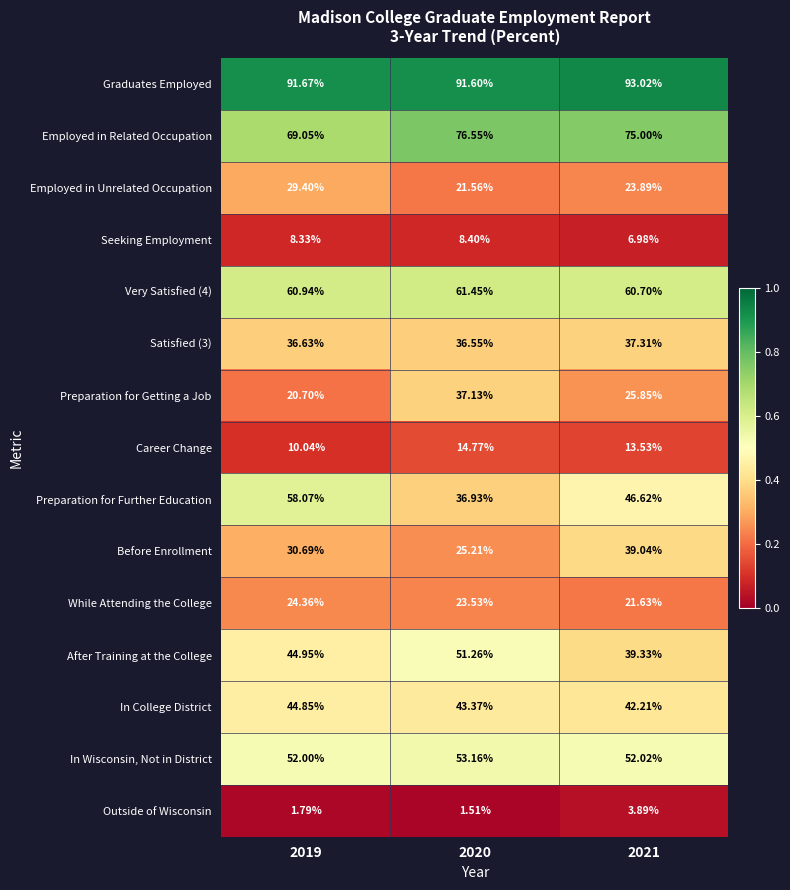

Which series has the largest range (max minus min)?

Preparation for Further Education